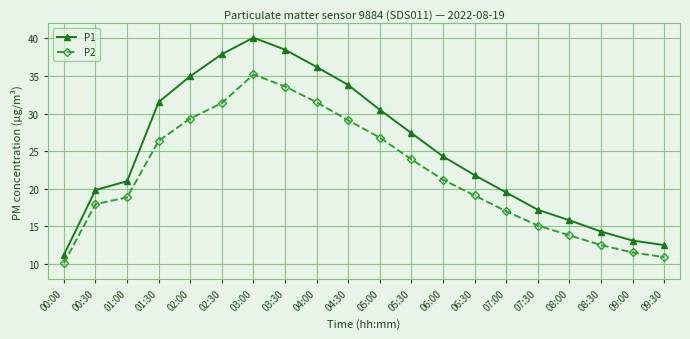

What are all the series names shown in the legend?

P1, P2